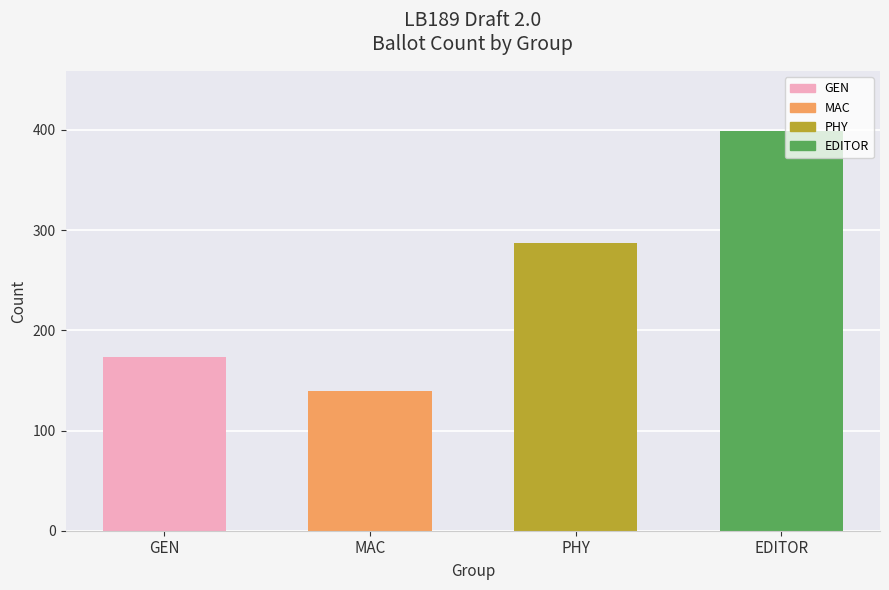

The chart shows a value of 88 at GEN. True or false?

False